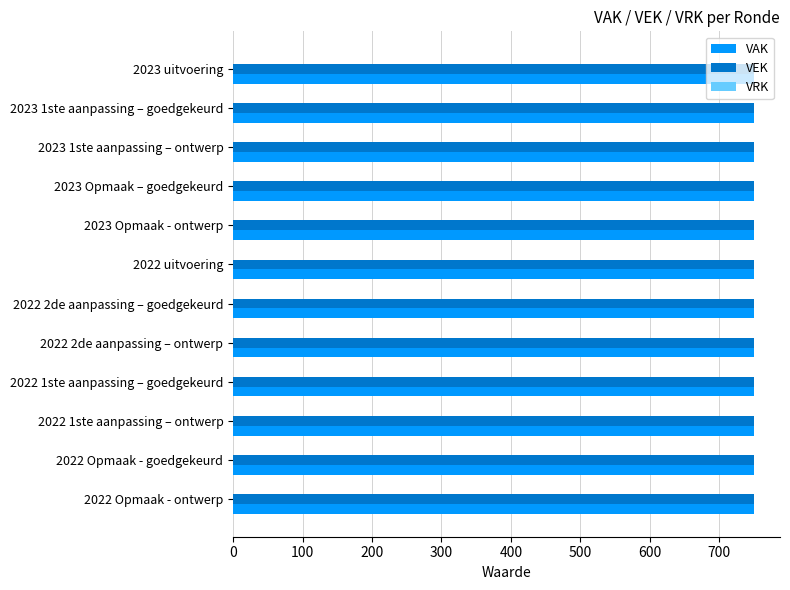

Is it true that VEK equals 750 at 2022 Opmaak - ontwerp?

True